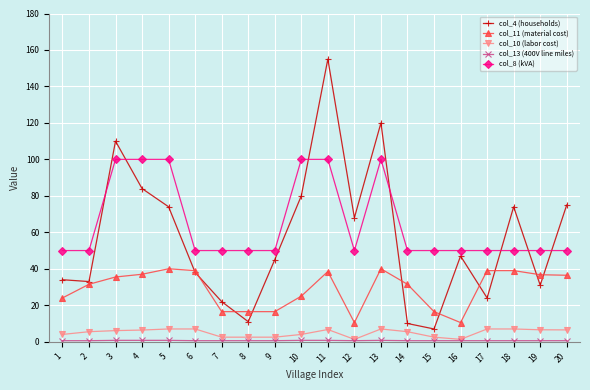

True or false: col_11 (material cost) and col_10 (labor cost) intersect in this chart.

False